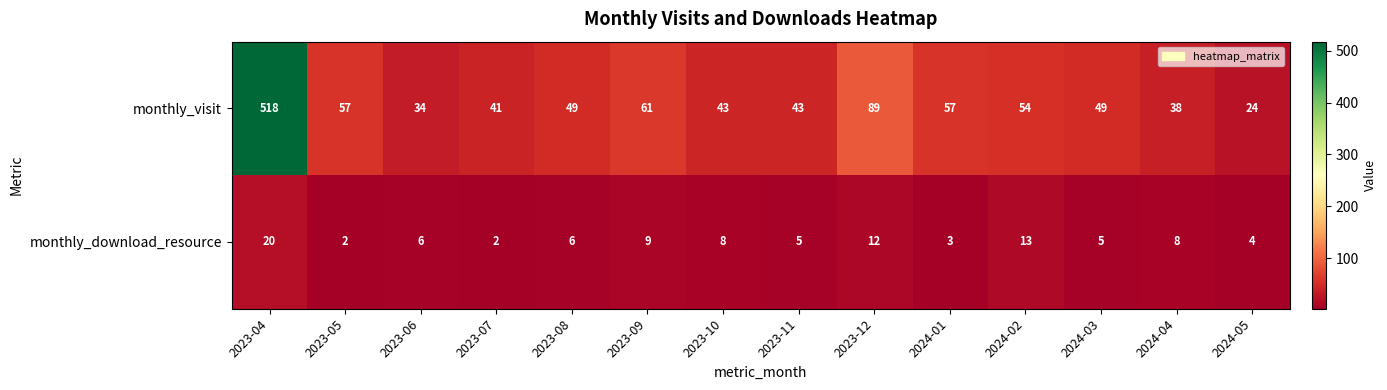

What is the difference between the maximum and minimum values in the monthly_download_resource series?

18